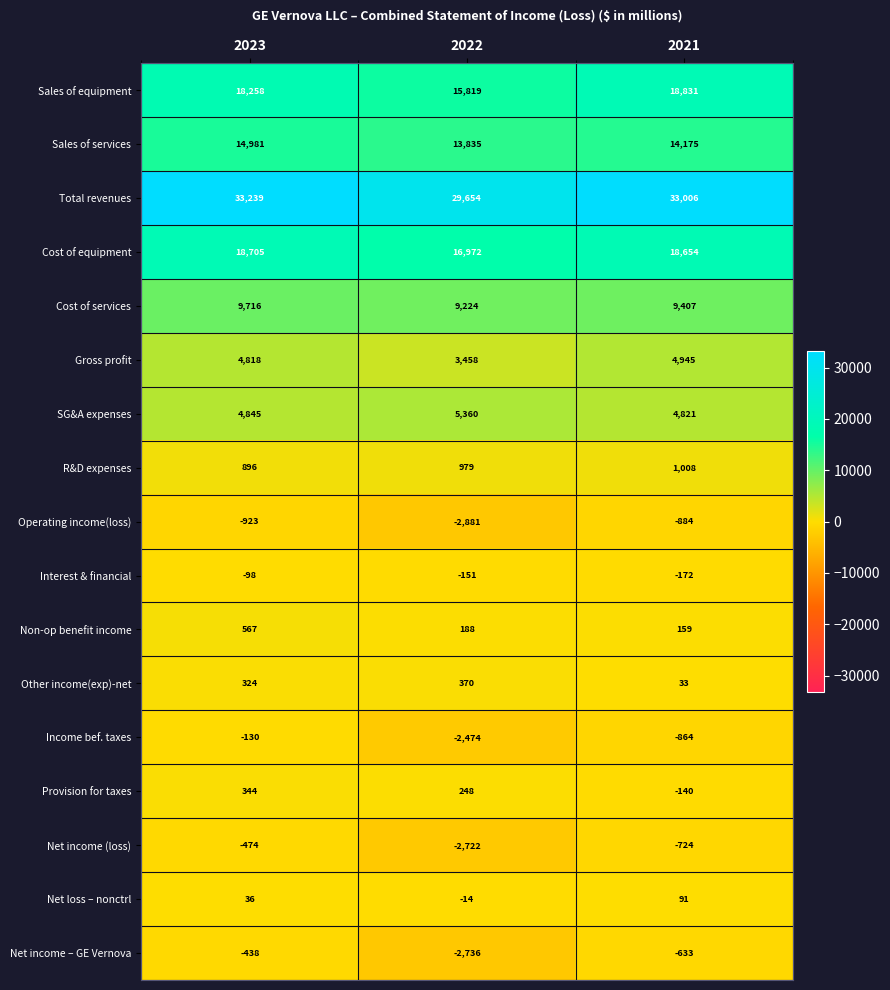

What is the total value across all series at 2021?

101713